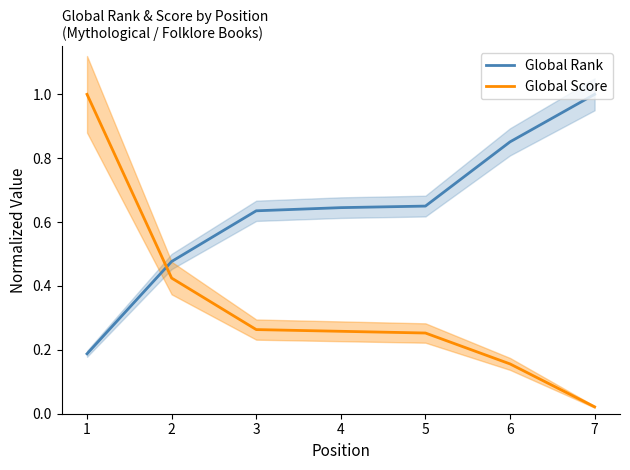

Reading left to right, transcribe all the data shown in this chart.

Global Rank: 1=0.2	2=0.5	3=0.6	4=0.6	5=0.7	6=0.9	7=1.0
Global Score: 1=1.0	2=0.4	3=0.3	4=0.3	5=0.3	6=0.2	7=0.0